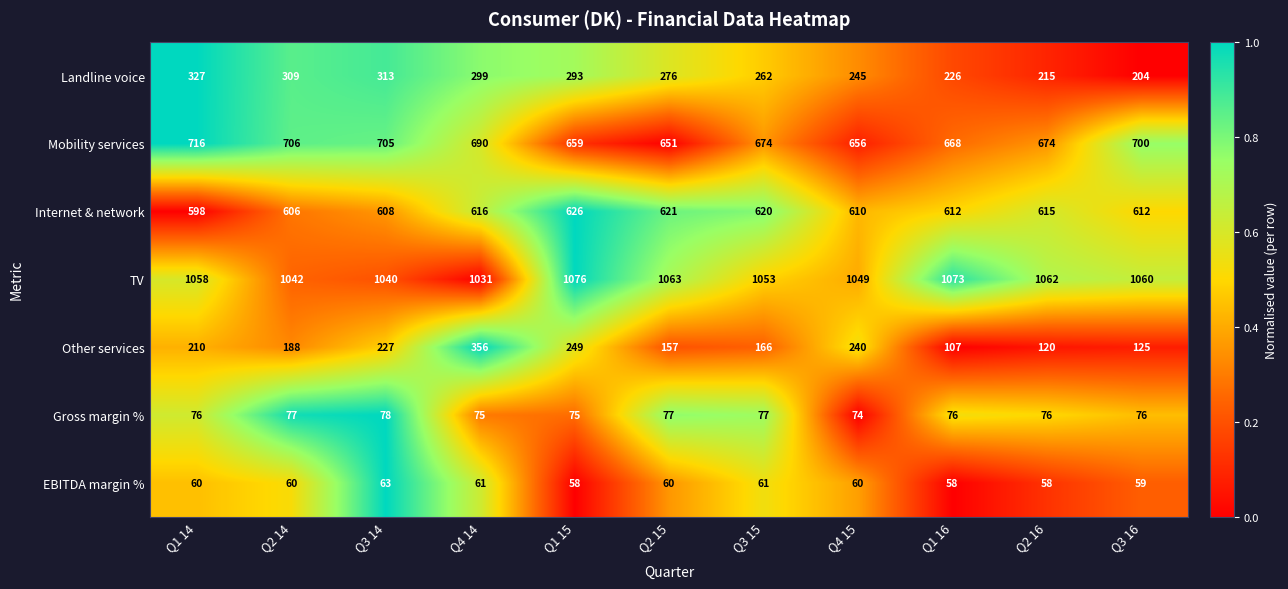

What is the difference between the EBITDA margin % values at Q3 16 and Q3 14?

4